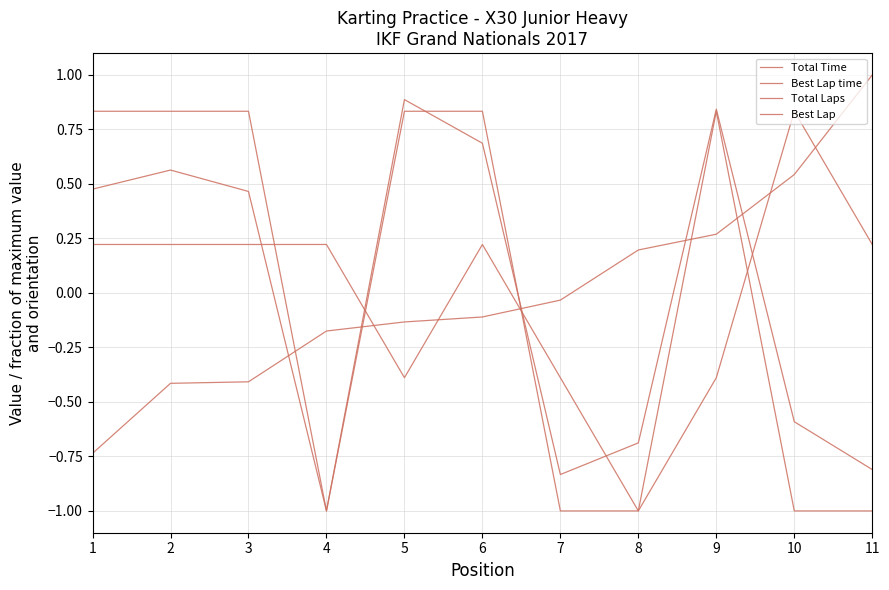

Does the chart have visible grid lines?

Yes